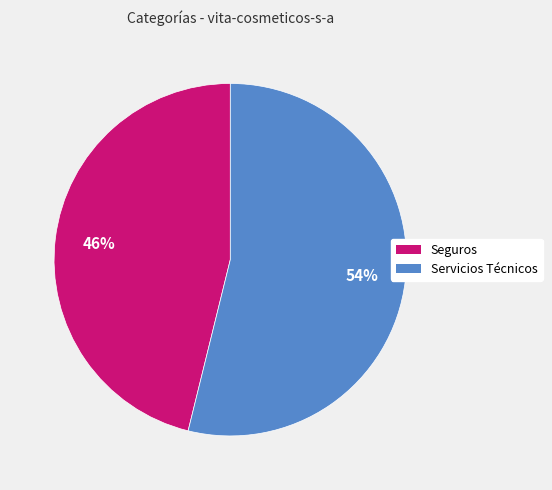

Is there any slice that represents more than half of the pie?

Yes